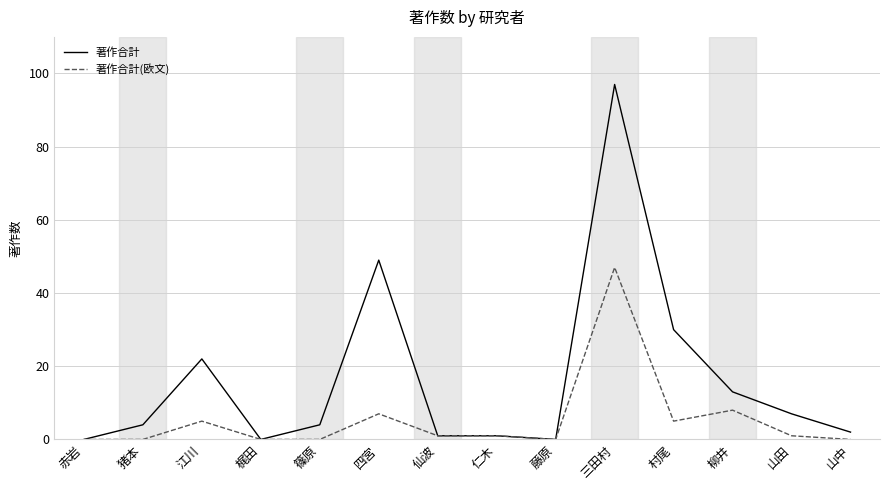

What position from the left is 藤原?

9